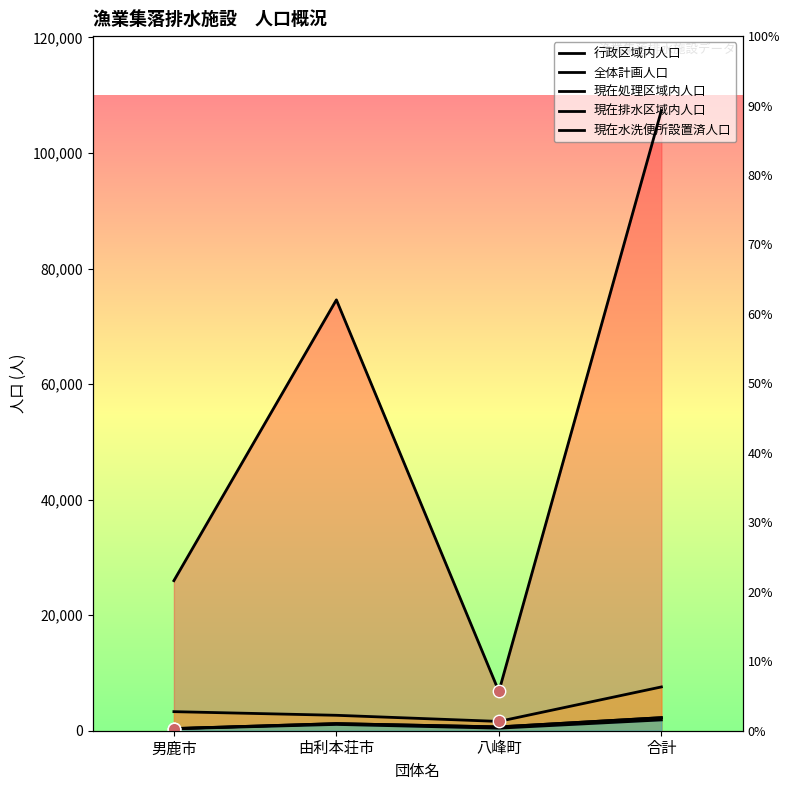

Which series has the largest total across all categories?

行政区域内人口